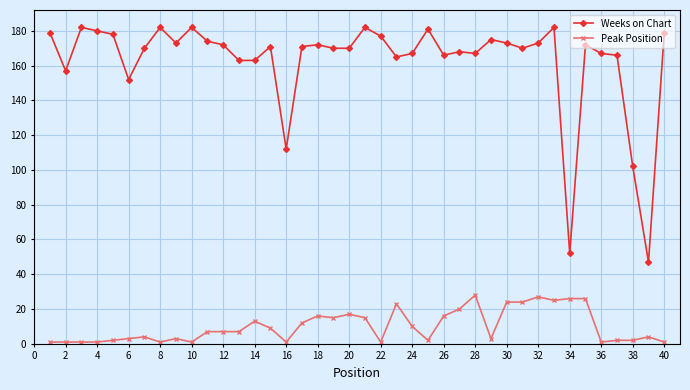

What is the maximum value shown in the chart?

182